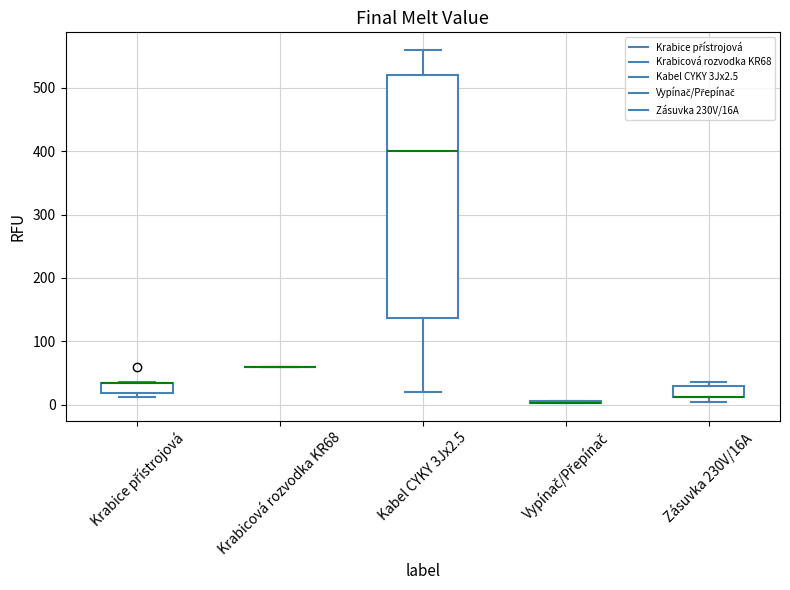

Reading left to right, transcribe this box plot: for each box, give where its median line is, the range the box spans, and where its two whiskers end, as read against the y-axis. The values are not printed on the chart, so give them approximately, as read against the axis.

Krabice přístrojová: median 30 (drawn on the box's upper edge), box 20 to 30, whiskers 10 to 40
Krabicová rozvodka KR68: box collapsed to a line at 60, whiskers 60 to 60
Kabel CYKY 3Jx2.5: median 400, box 140 to 520, whiskers 20 to 560
Vypínač/Přepínač: box collapsed to a line at 0, whiskers 0 to 10
Zásuvka 230V/16A: median 10 (drawn on the box's lower edge), box 10 to 30, whiskers 0 to 40